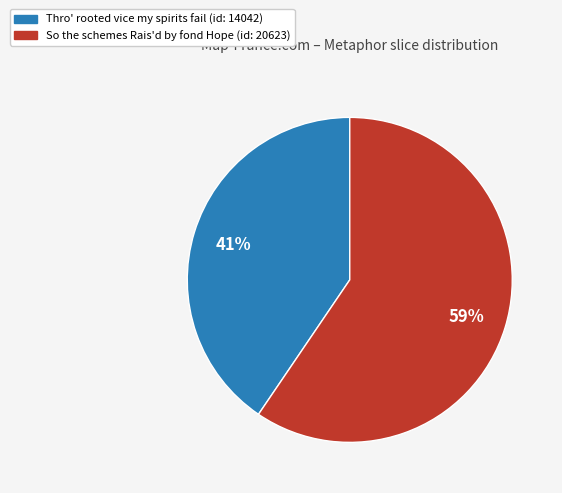

To the nearest percent, what is the average slice percentage?

50%